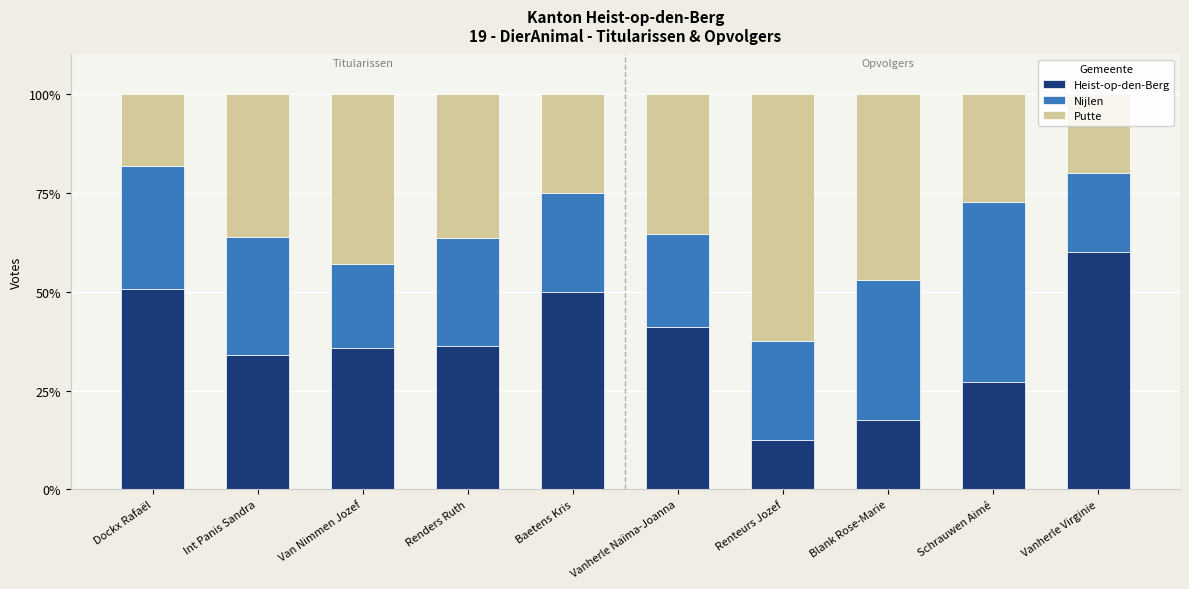

The value of Heist-op-den-Berg at Dockx Rafaël is 50.6. True or false?

True